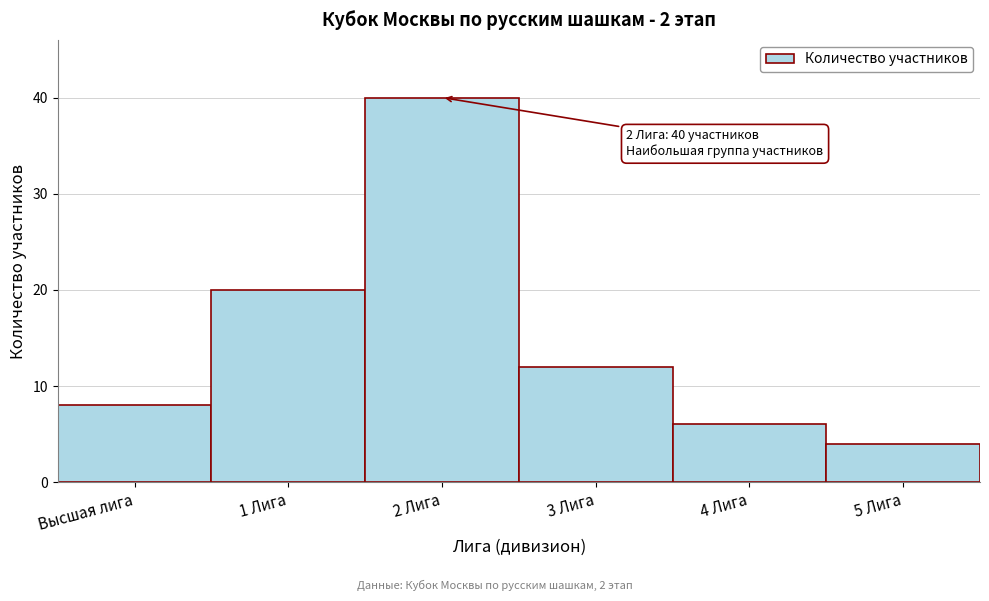

Reading left to right, transcribe all the data shown in this chart.

Высшая лига=8	1 Лига=20	2 Лига=40	3 Лига=12	4 Лига=6	5 Лига=4